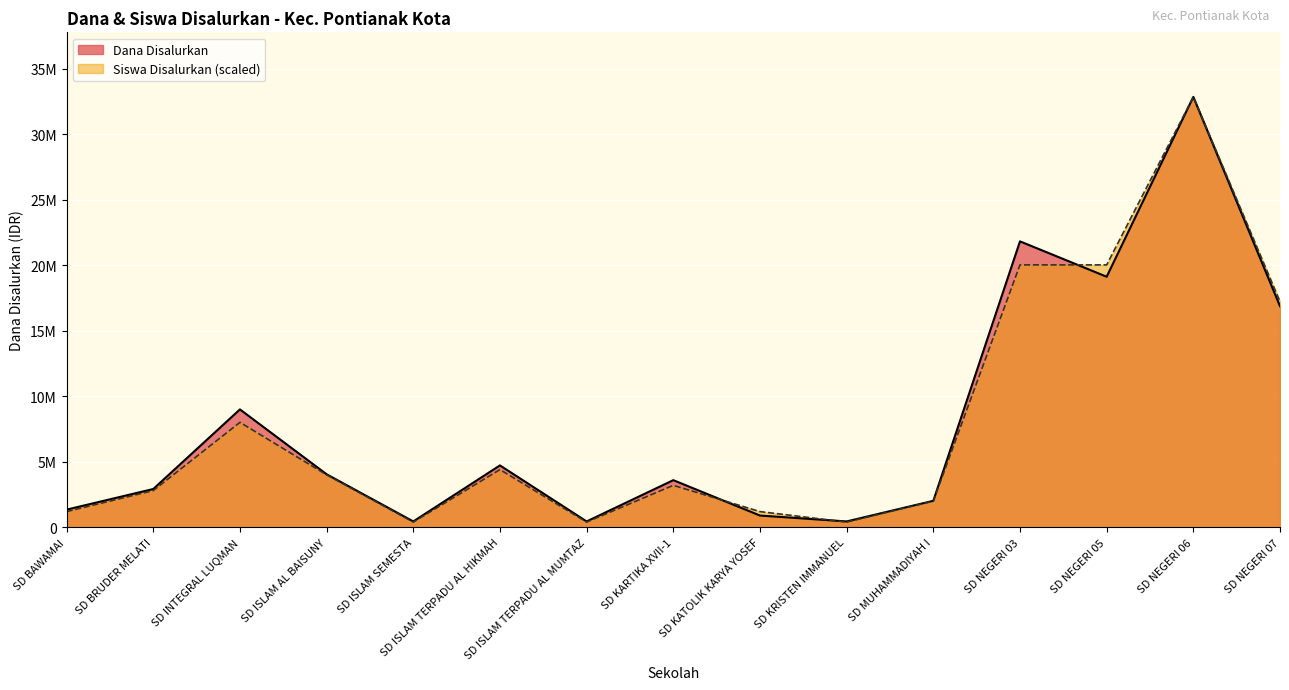

What is the average value of the Siswa Disalurkan series?

7878658.5